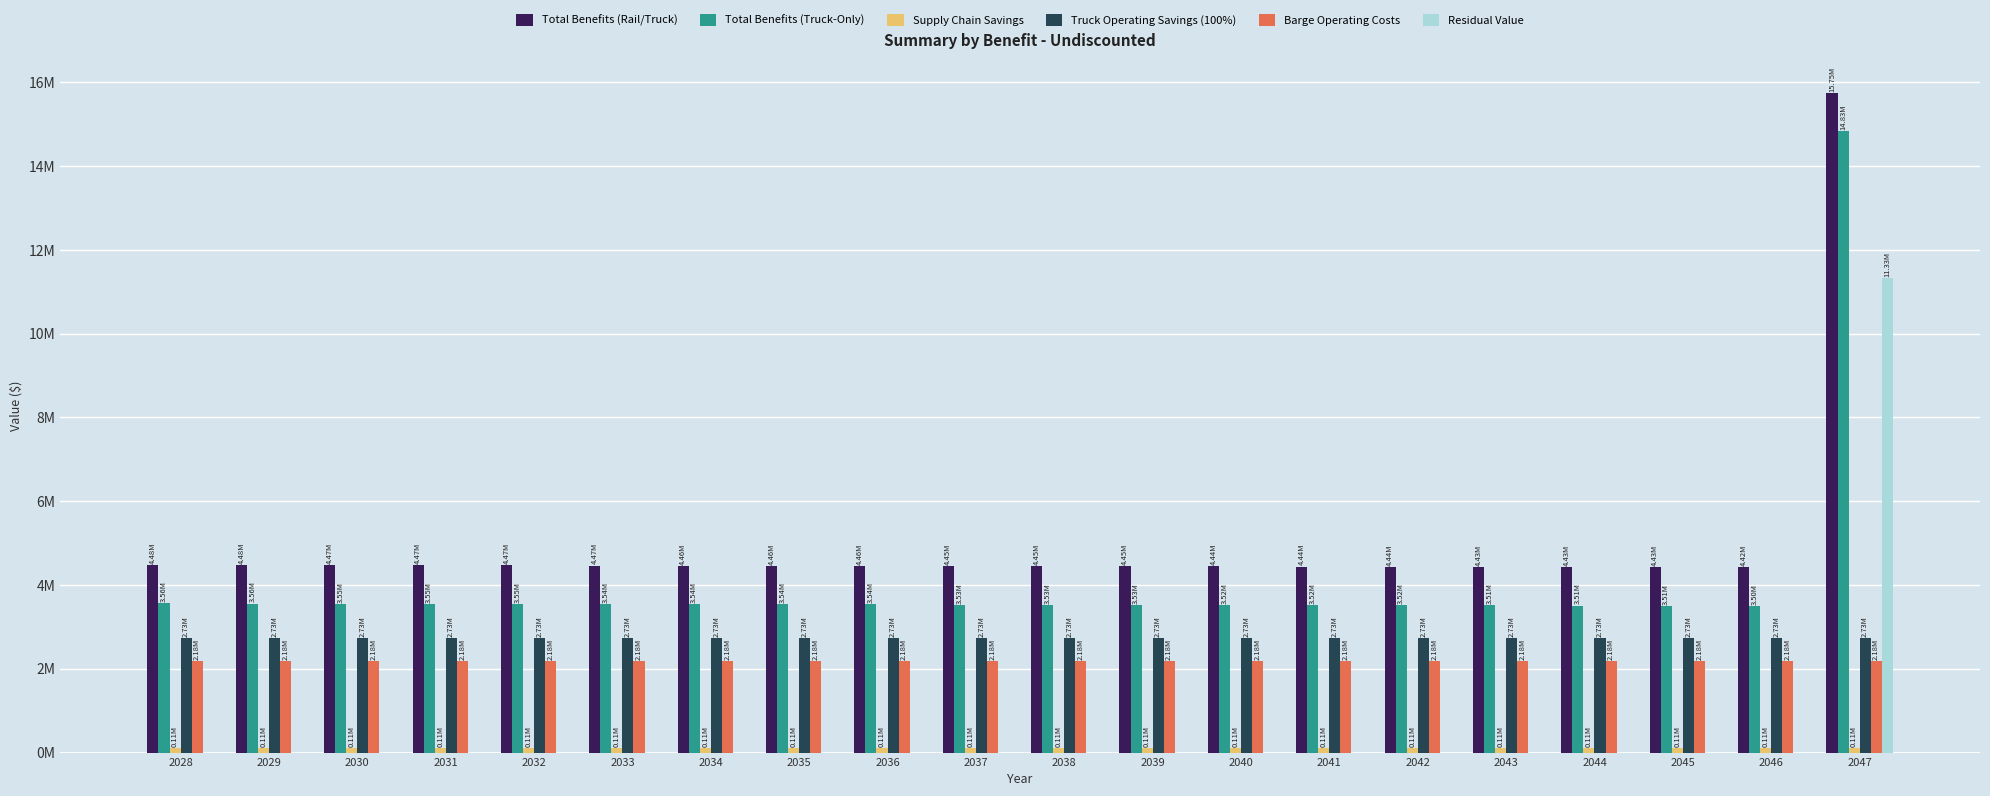

True or false: Supply Chain Savings has a value of 106691.1 at 2043.

True